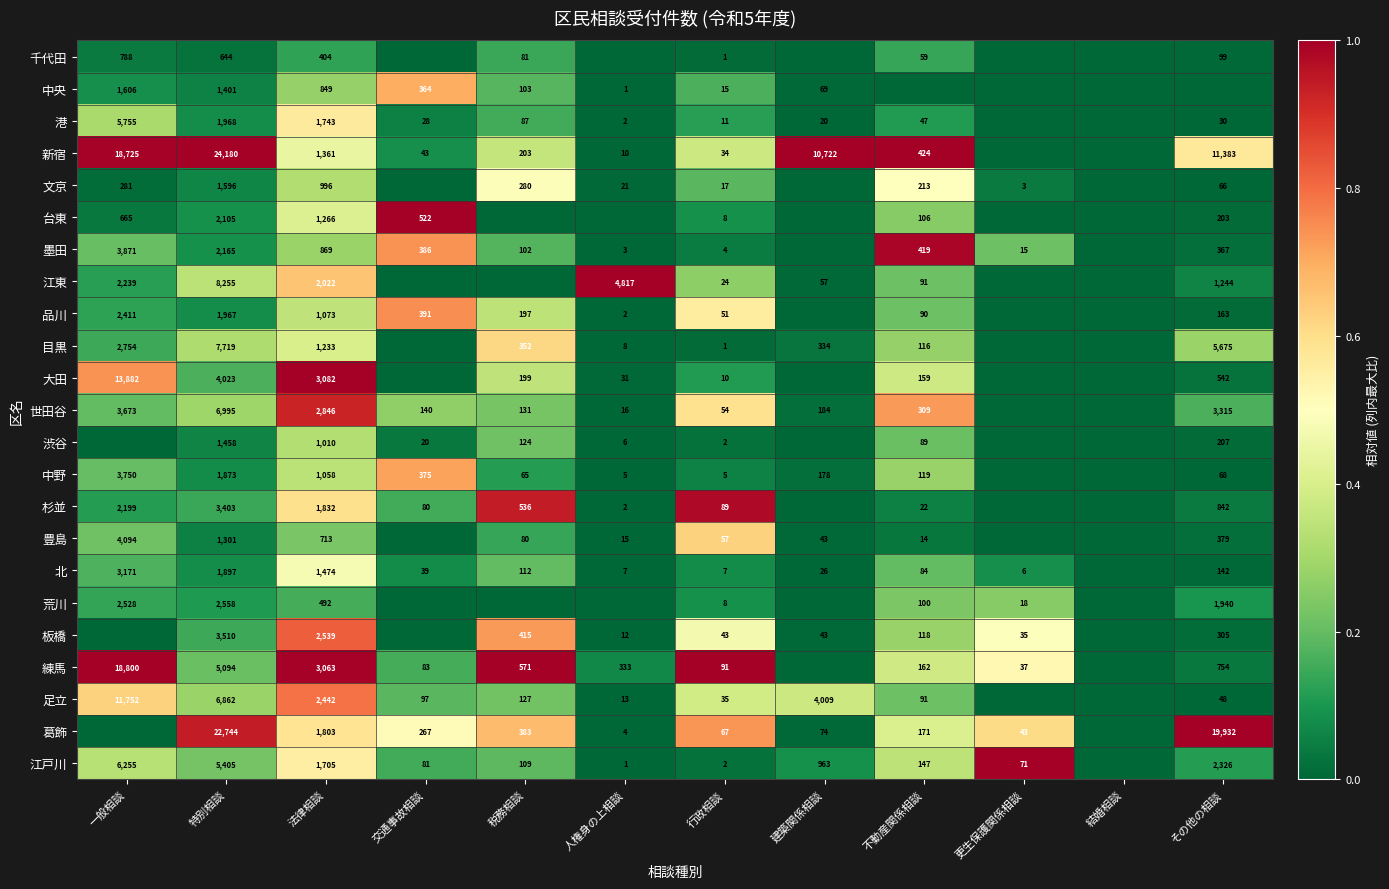

The 新宿 series shows 6875 at その他の相談. True or false?

False